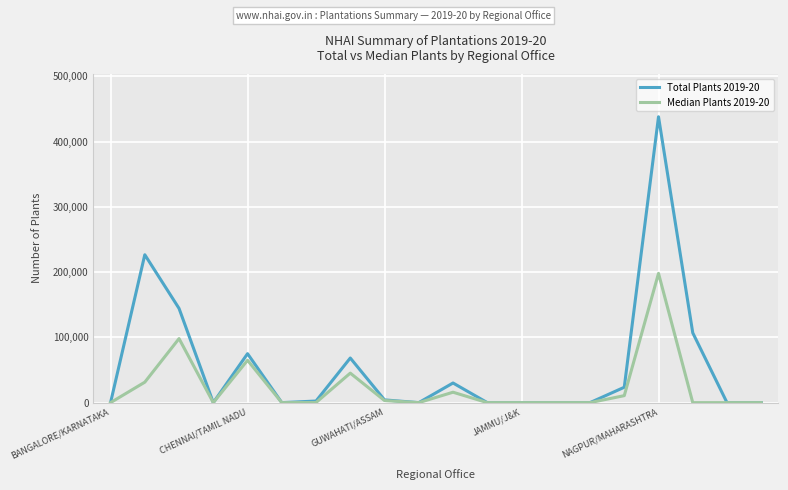

Which series has the largest total across all categories?

Total Plants 2019-20